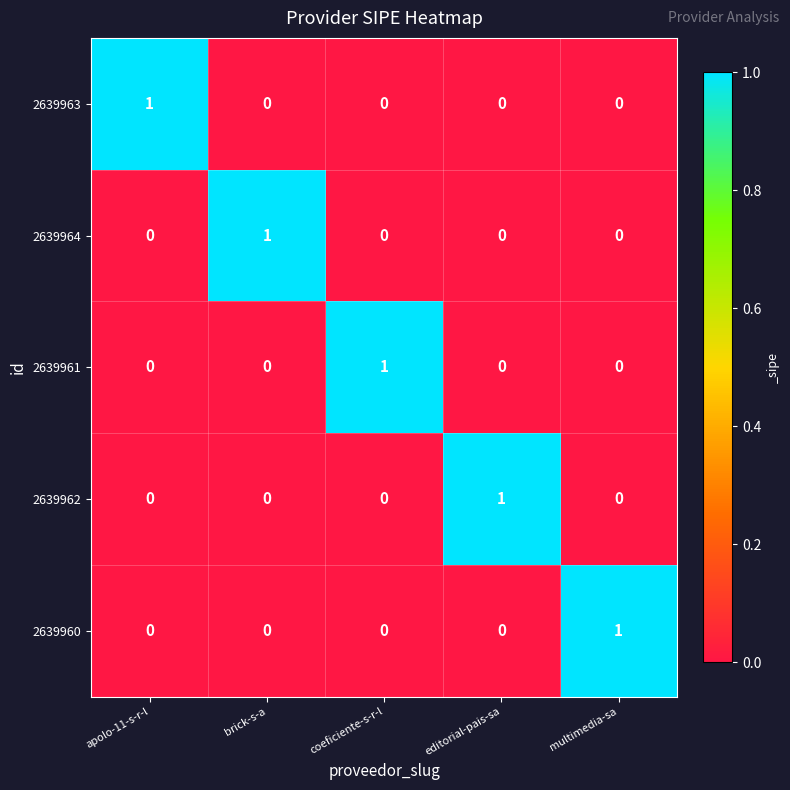

At how many categories does at least one series exceed 0?

5